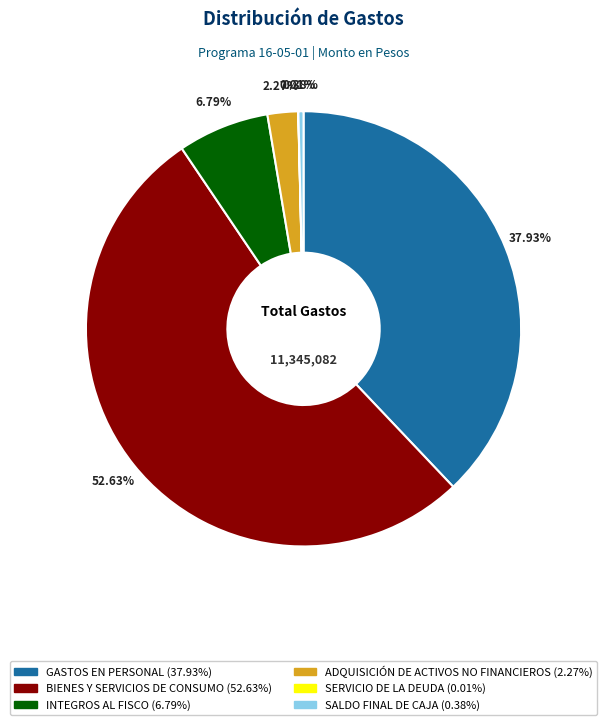

Which slice represents more than half of the pie?

BIENES Y SERVICIOS DE CONSUMO